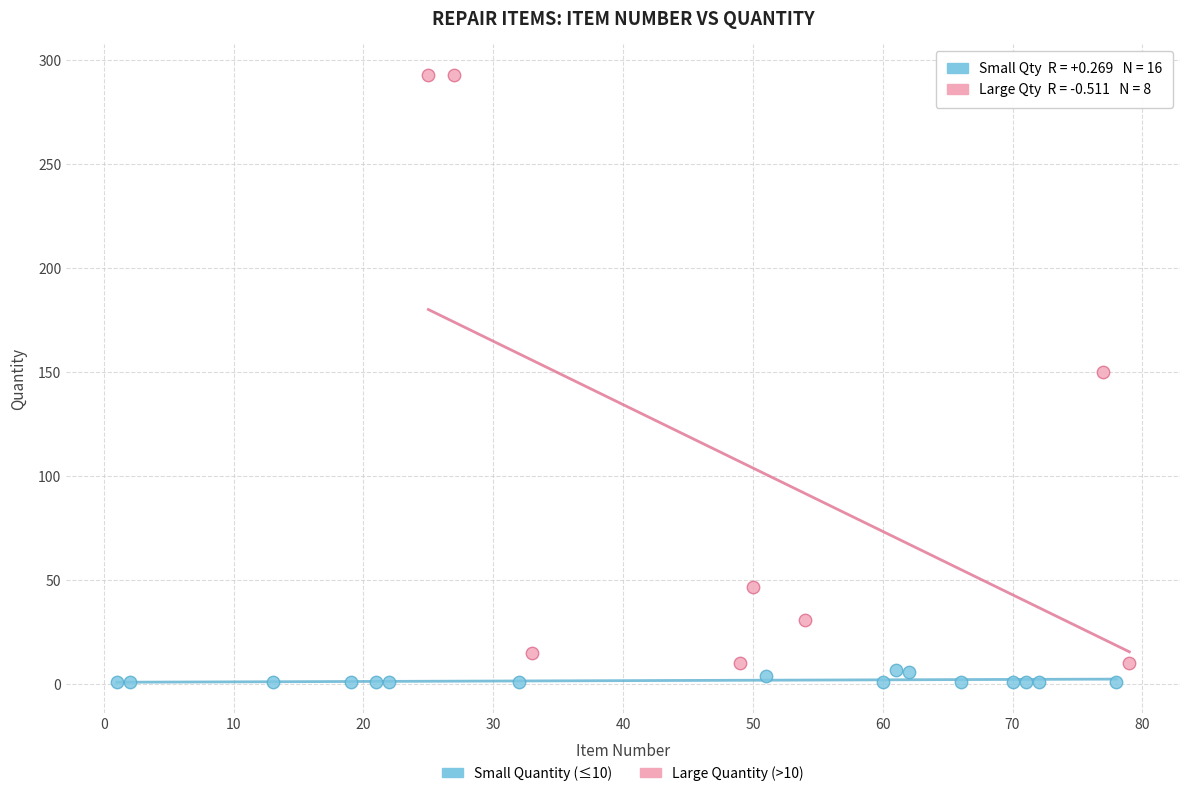

What are all the series names shown in the legend?

Small Quantity (≤10), Large Quantity (>10)